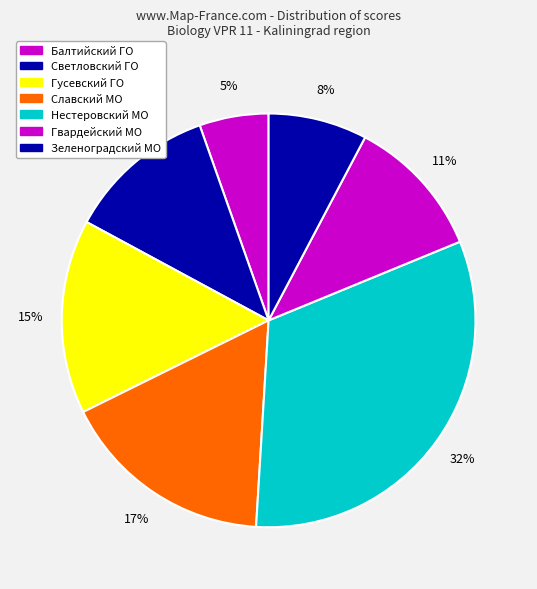

How many slices are in this pie chart?

7